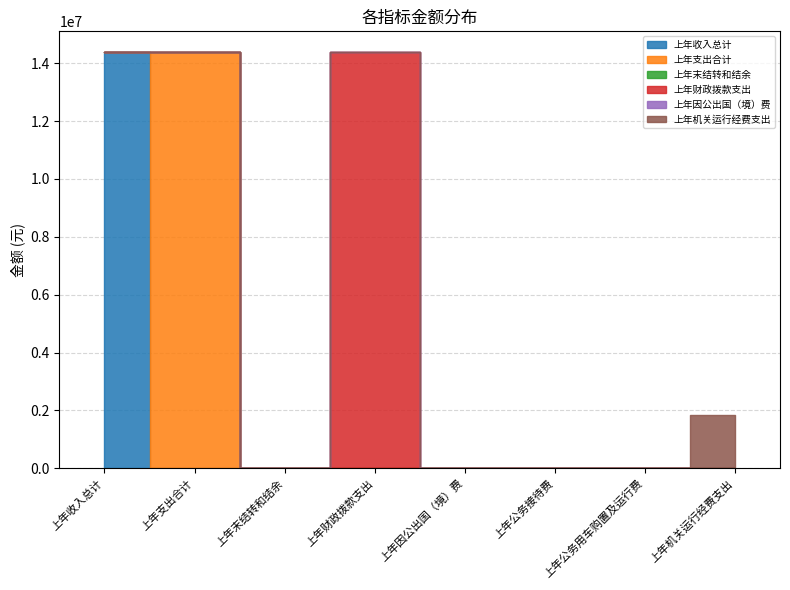

Reading right to left, extract all data points from this chart.

上年收入总计: 0.0	0.0	0.0	0.0	0.0	0.0	0.0	14385317.4
上年支出合计: 0.0	0.0	0.0	0.0	0.0	0.0	14385317.4	0.0
上年末结转和结余: 0.0	0.0	0.0	0.0	0.0	0.0	0.0	0.0
上年财政拨款支出: 0.0	0.0	0.0	0.0	14385317.4	0.0	0.0	0.0
上年因公出国（境）费: 0.0	0.0	0.0	0.0	0.0	0.0	0.0	0.0
上年机关运行经费支出: 1855968.2	0.0	0.0	0.0	0.0	0.0	0.0	0.0